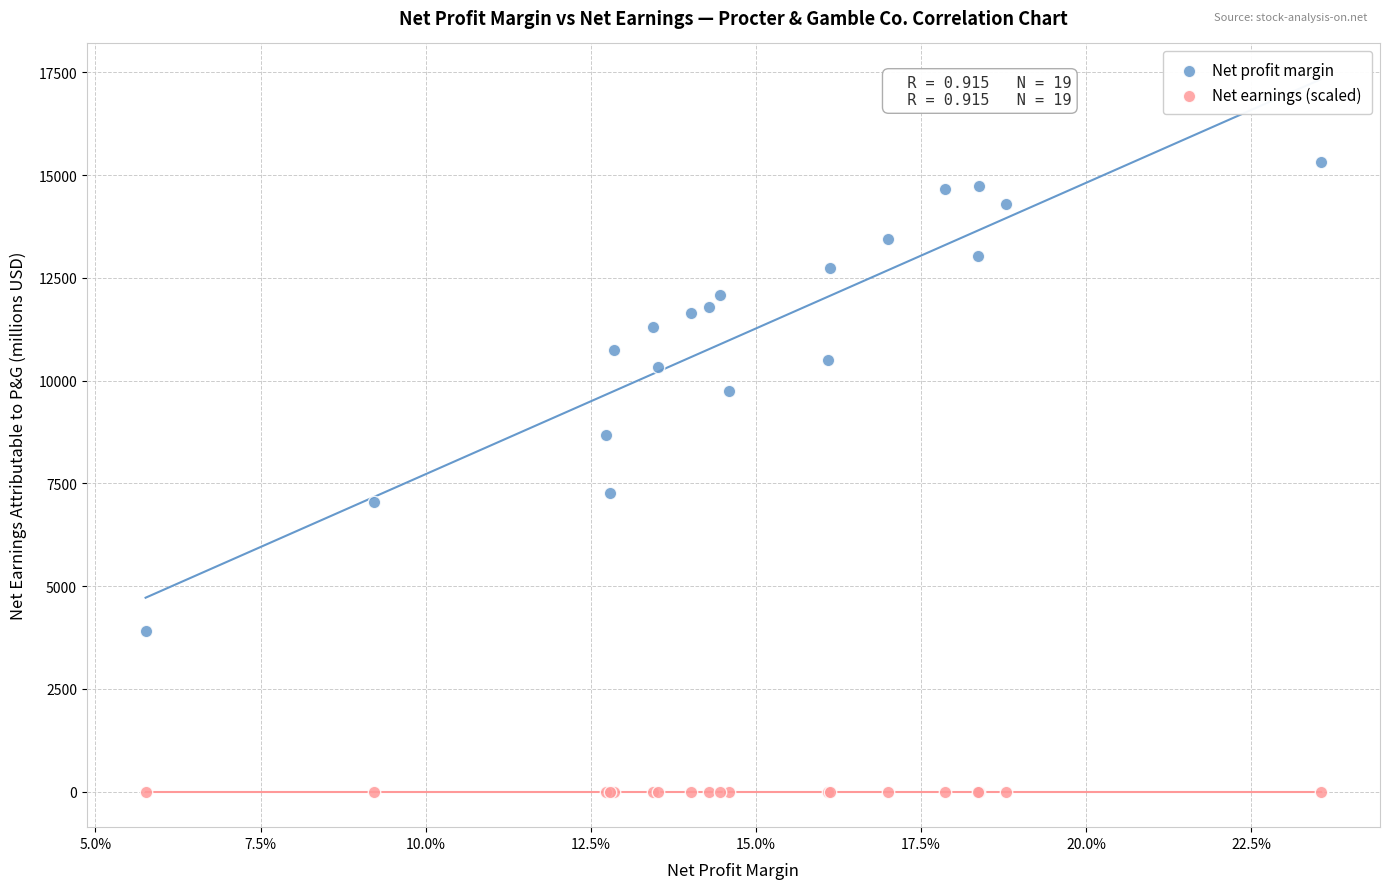

Across all series, what Y value is closest to 7663?

7257.0